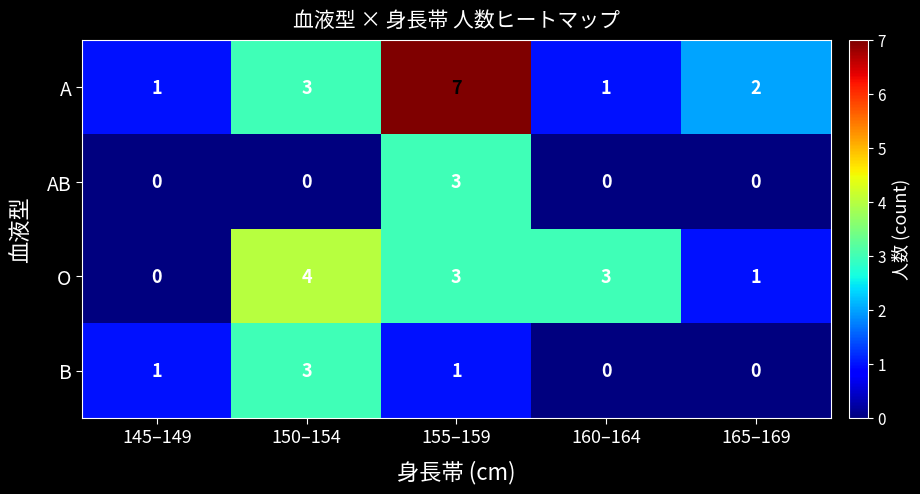

What is the difference between the maximum and minimum values in the AB series?

3